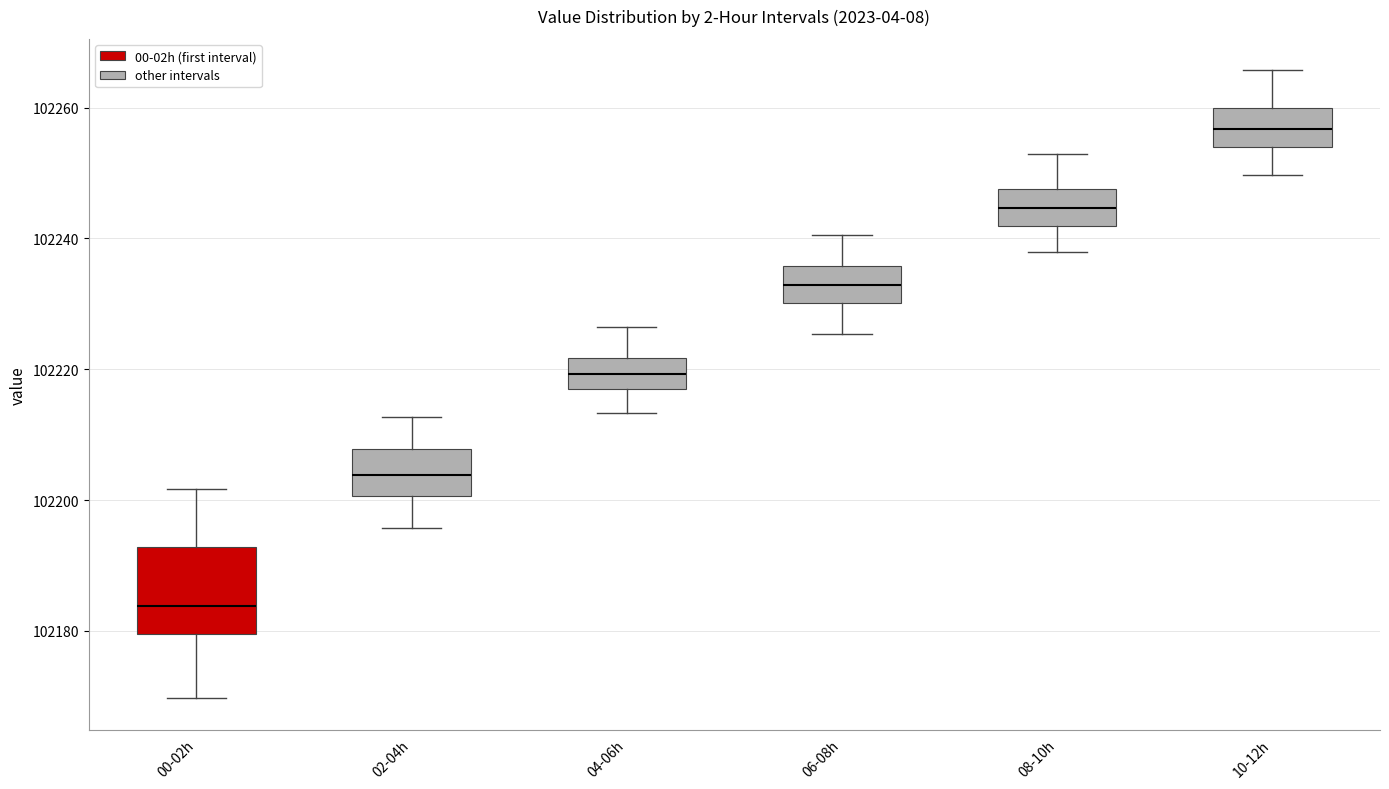

Reading left to right, read every box against the y-axis: the position of its median line, the range the box covers, and the ends of its whiskers. The values are not printed on the chart, so give them approximately, as read against the axis.

00-02h: median 102184, box 102180 to 102192, whiskers 102170 to 102202
02-04h: median 102204, box 102200 to 102208, whiskers 102196 to 102212
04-06h: median 102220, box 102218 to 102222, whiskers 102214 to 102226
06-08h: median 102232, box 102230 to 102236, whiskers 102226 to 102240
08-10h: median 102244, box 102242 to 102248, whiskers 102238 to 102252
10-12h: median 102256, box 102254 to 102260, whiskers 102250 to 102266